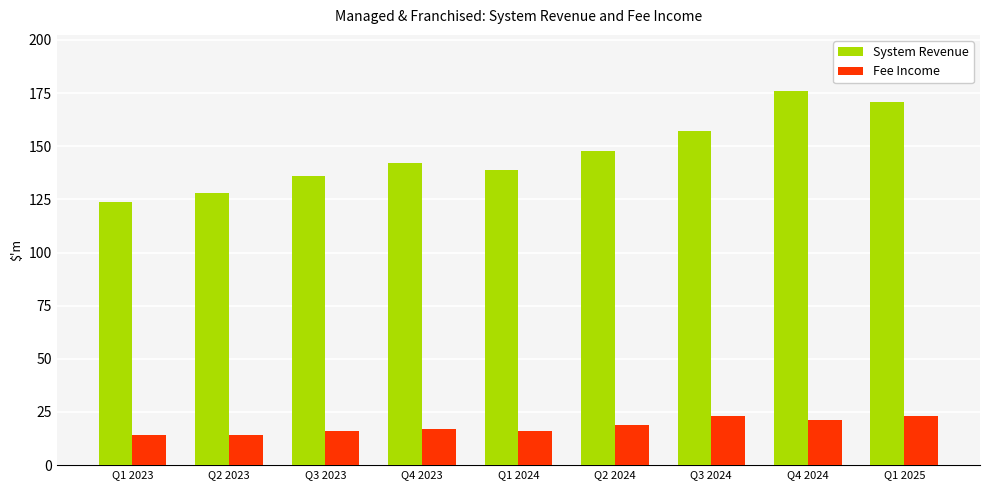

Between Q1 2024 and Q3 2024, which series saw the biggest shift?

System Revenue